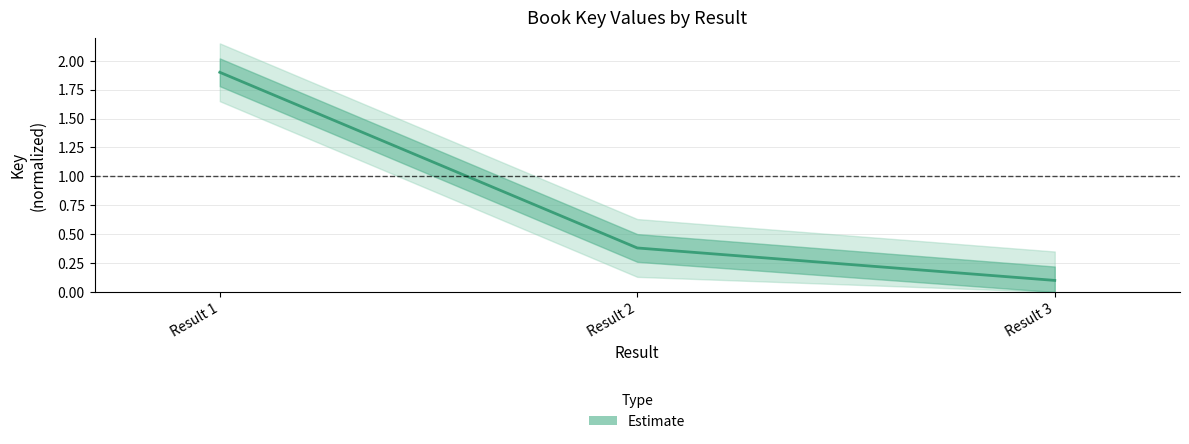

How many data points does each series have?

3